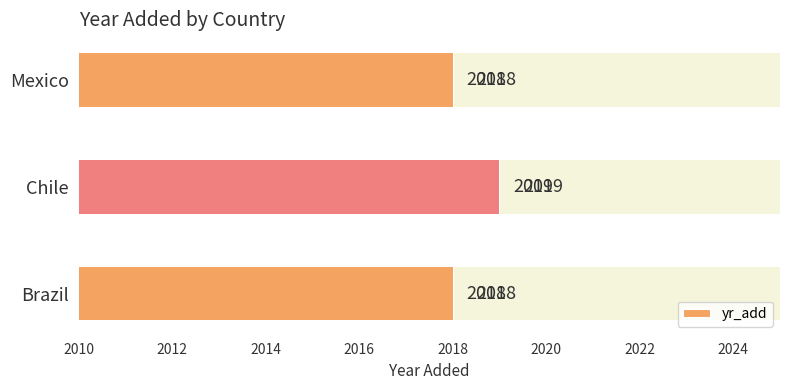

Reading left to right, what are all the values shown in this chart?

2018	2019	2018